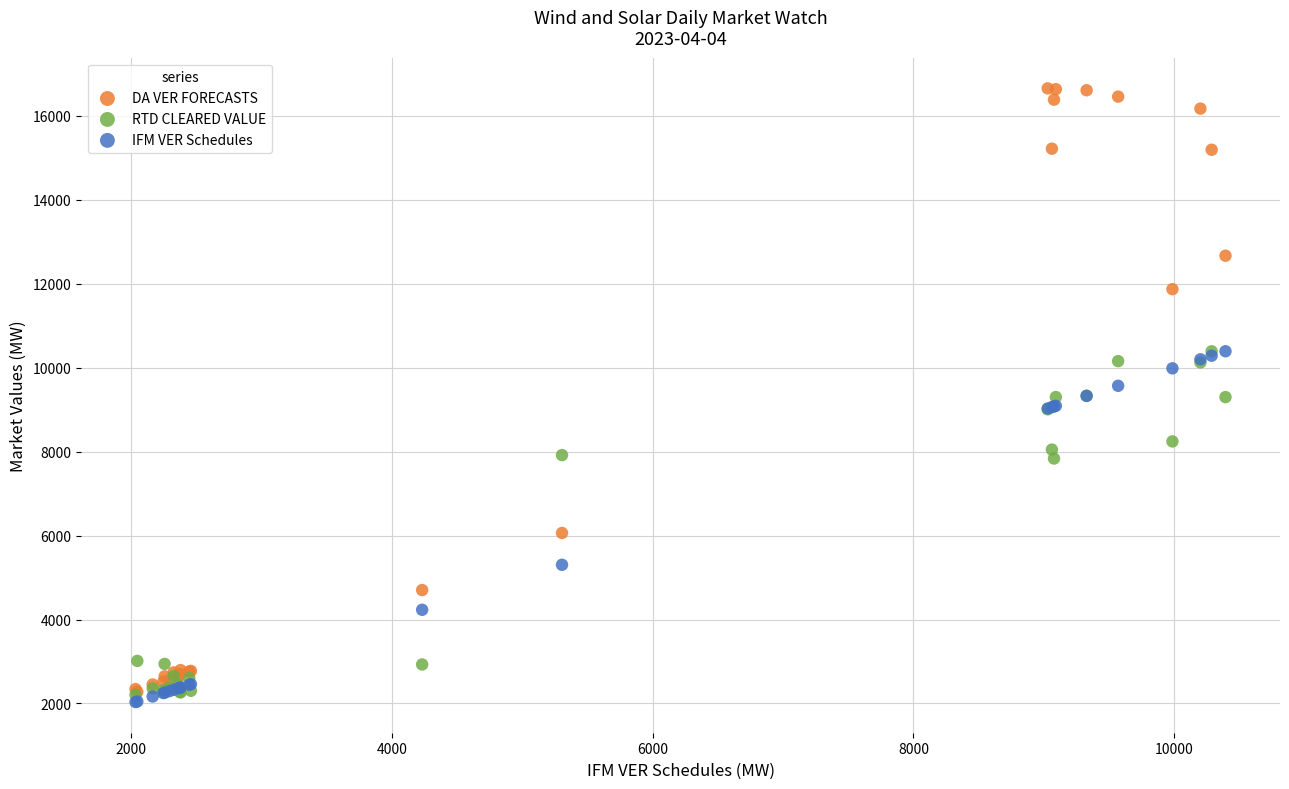

Which series has the largest Y range (max minus min)?

DA VER FORECASTS